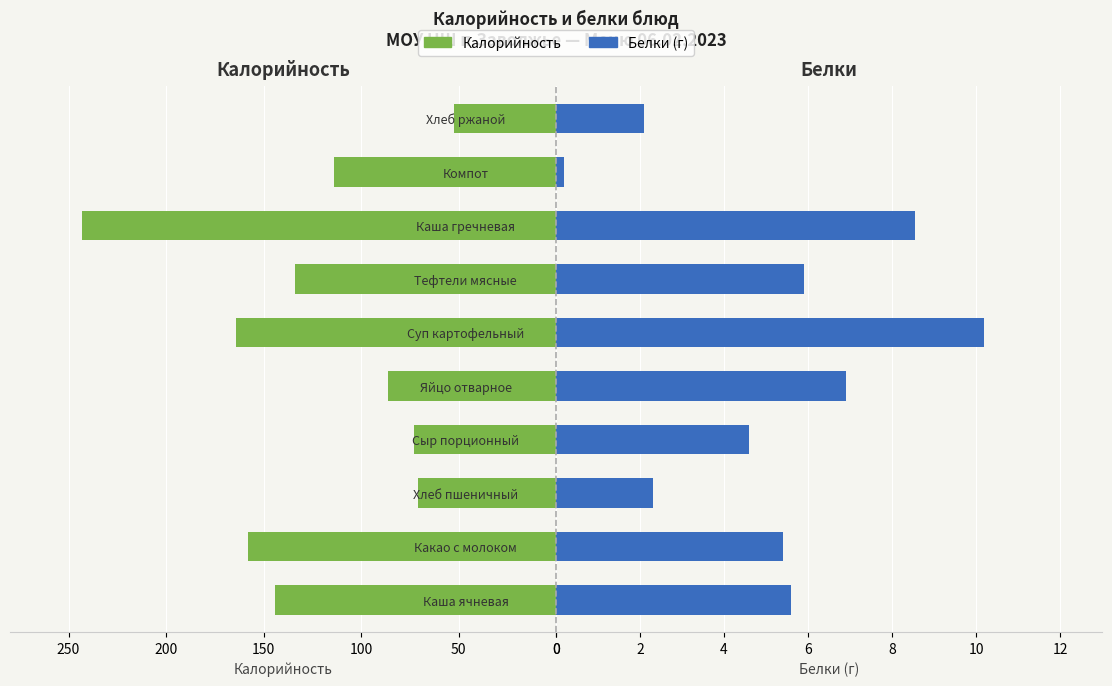

The Белки series shows 2.3 at Хлеб пшеничный. True or false?

True